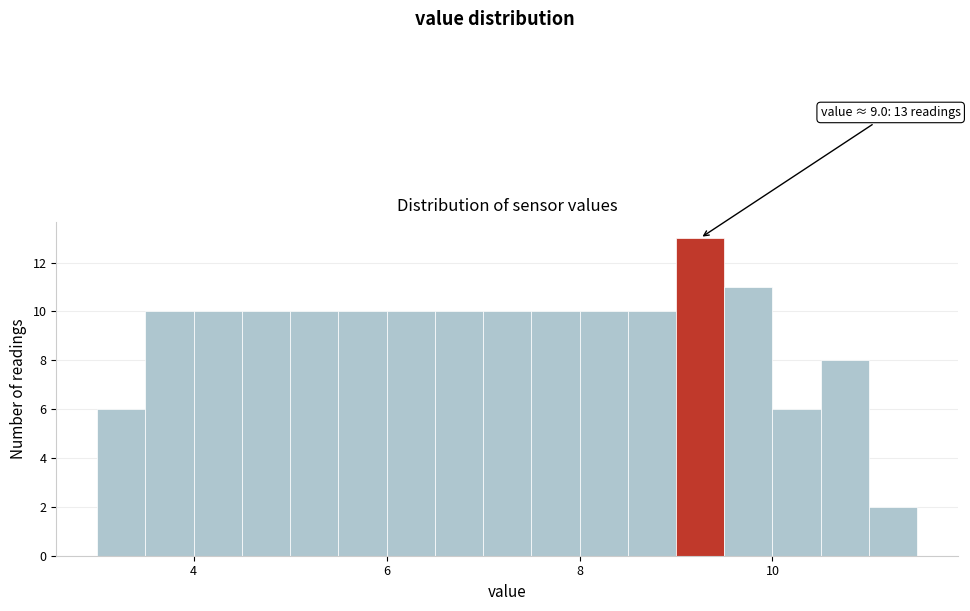

Around what value on the x-axis is the tallest bar? Give the approximate position of its centre, as read against the axis.

9.2